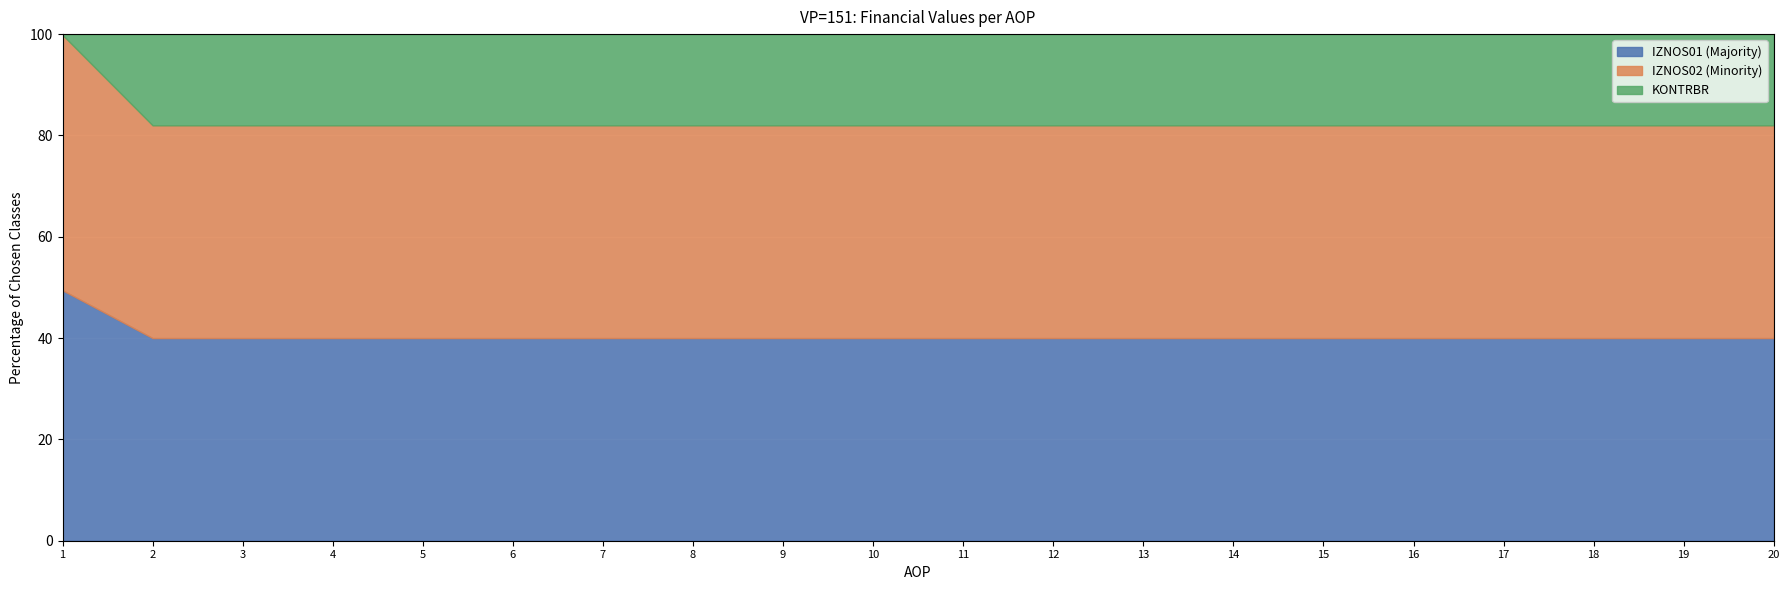

Rank the categories by IZNOS02 value from lowest to highest.

2, 3, 4, 5, 6, 7, 8, 9, 10, 11, 12, 13, 14, 15, 16, 17, 18, 19, 20, 1